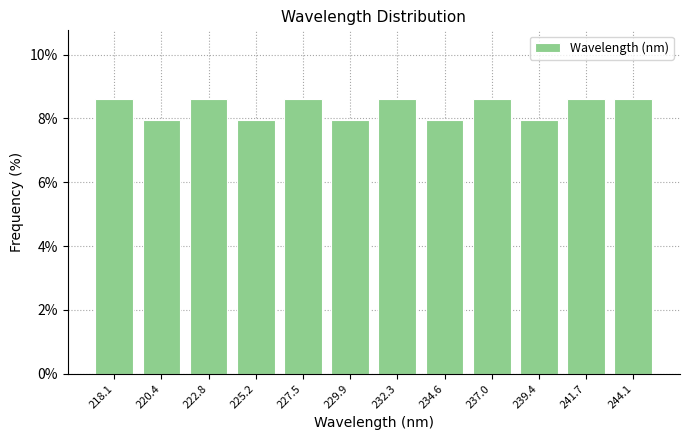

Reading left to right, extract all data points from this chart.

8.6	7.9	8.6	7.9	8.6	7.9	8.6	7.9	8.6	7.9	8.6	8.6